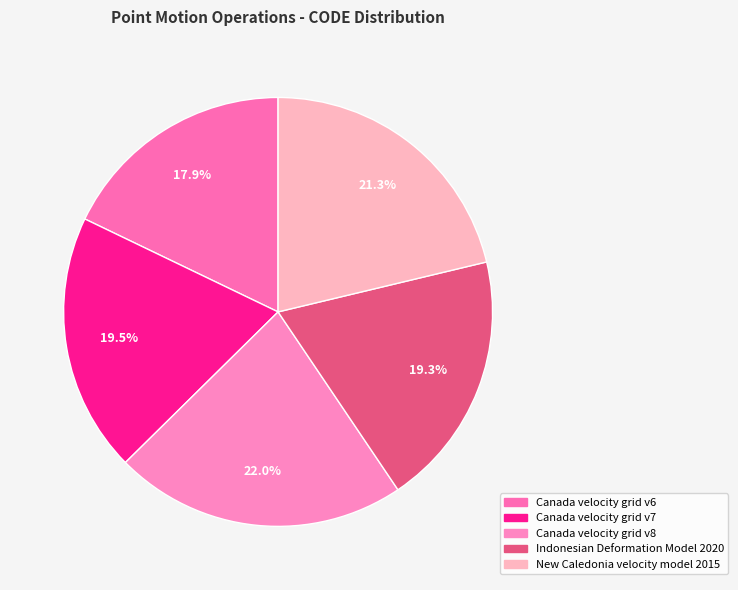

How many segments does this pie chart have?

5